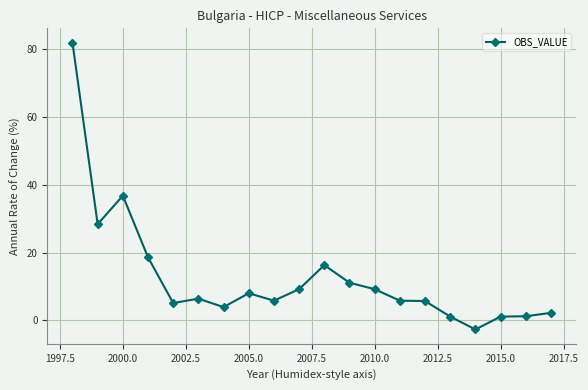

What is the value of the 1st point from the left?

82.0